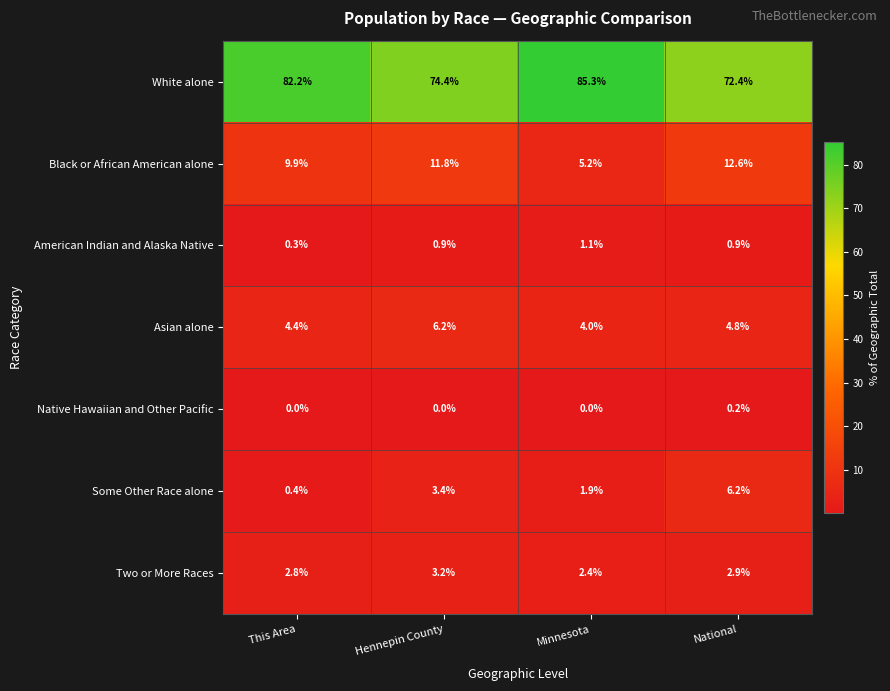

What is the greatest value displayed?

85.3